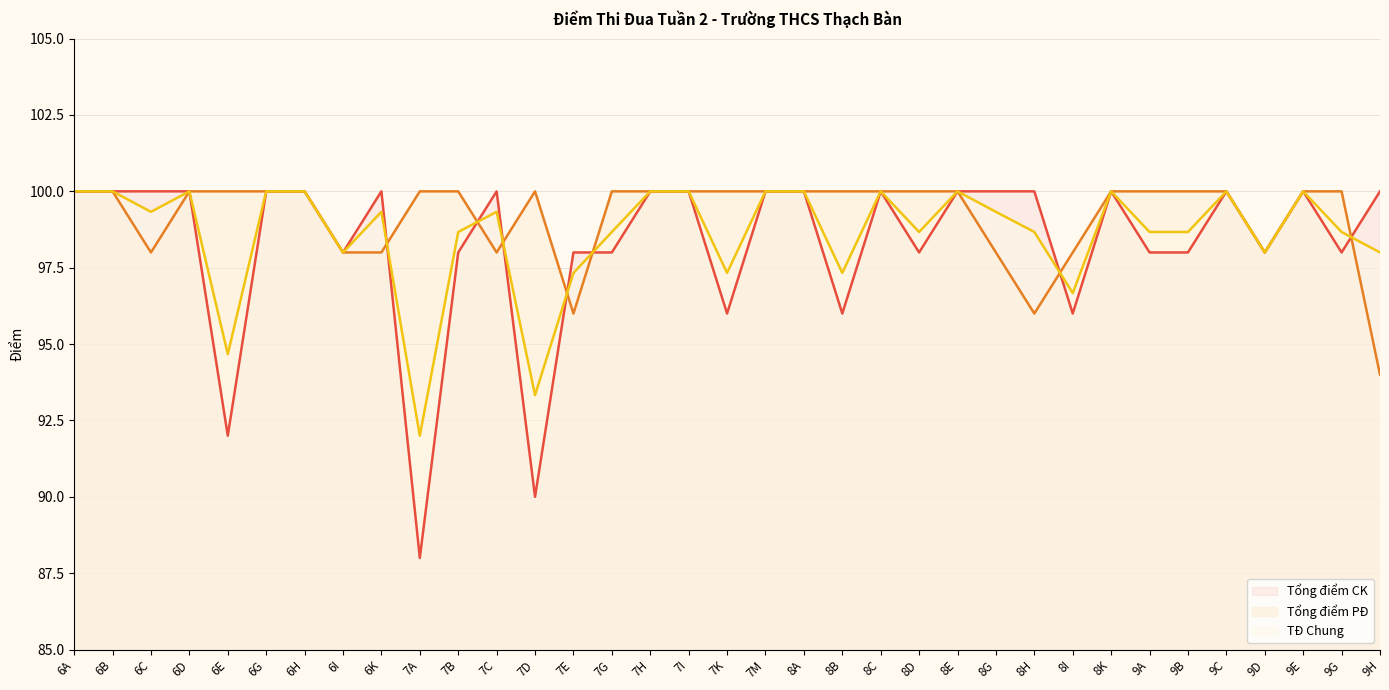

The value of Tổng điểm CK (line) at 8C is 23.5. True or false?

False